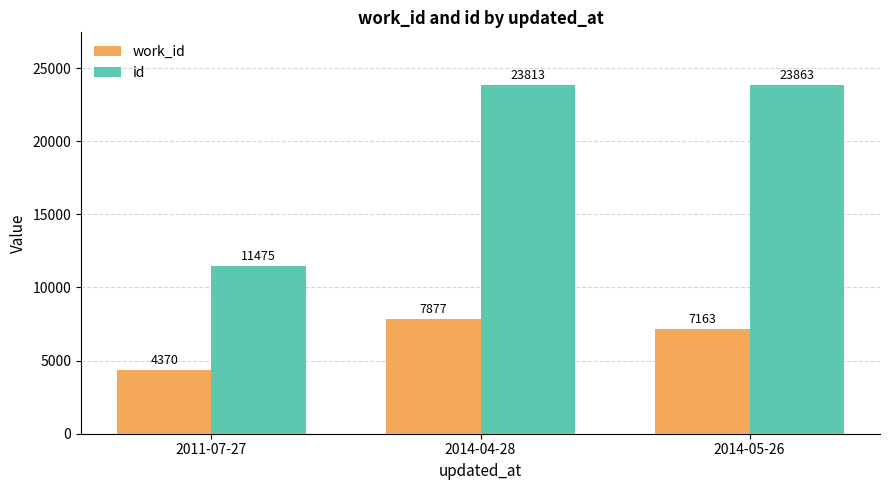

True or false: id has a value of 34850 at 2014-05-26.

False